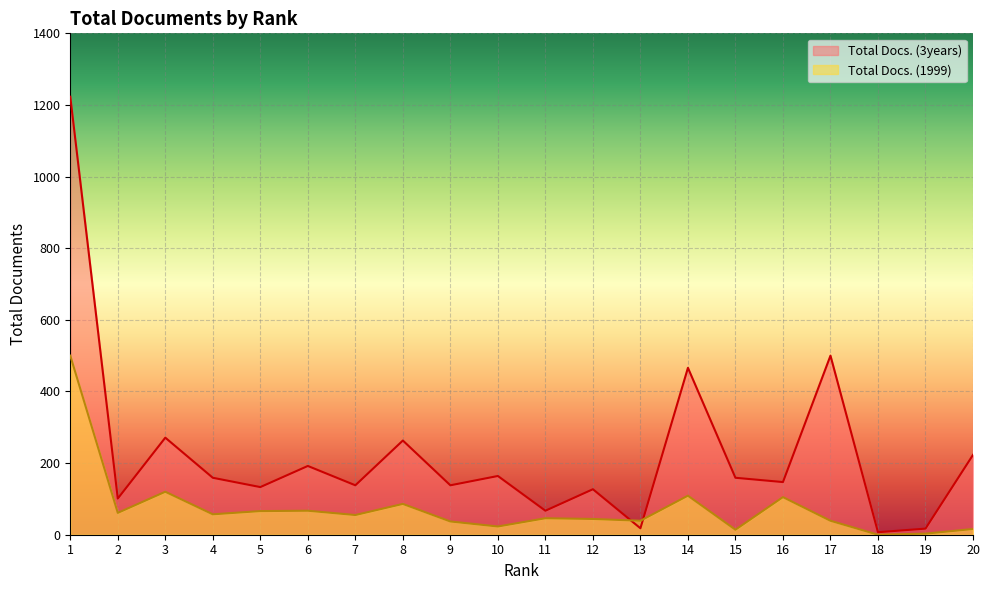

At which category does the chart reach its peak across all series?

1